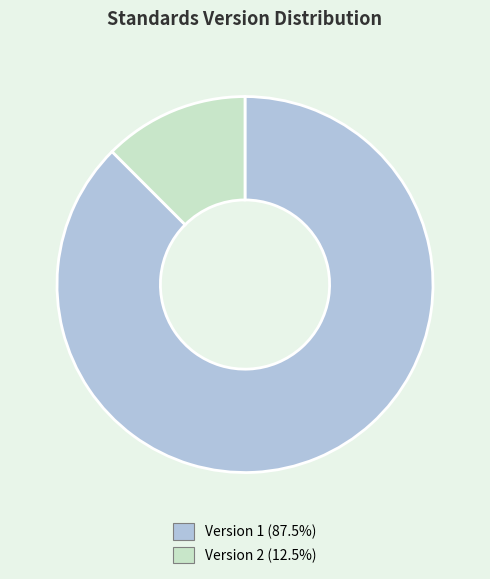

Does Version 1 (87.5%) account for over 50% of the chart?

Yes